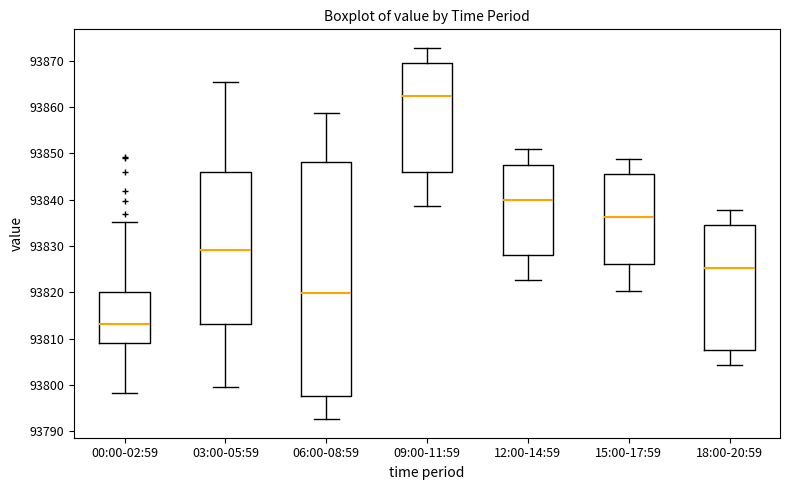

Which box is the tallest, from its lower edge to its upper edge?

06:00-08:59